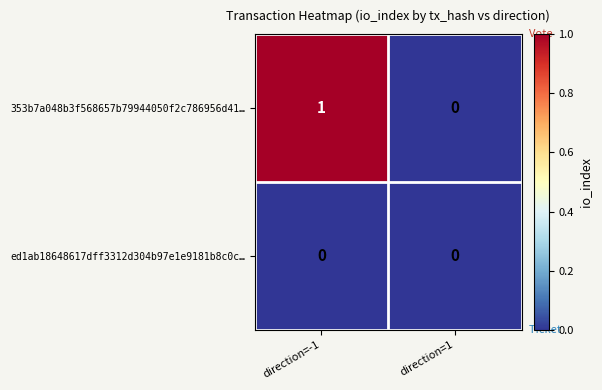

Rank the series by their maximum value, from highest to lowest.

353b7a048b3f568657b79944050f2c786956d41…, ed1ab18648617dff3312d304b97e1e9181b8c0c…